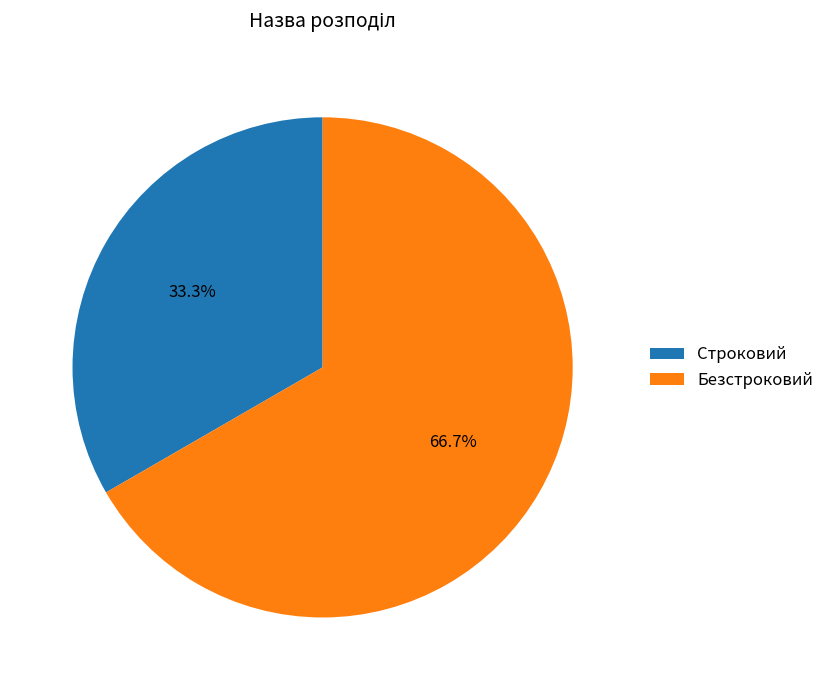

Which slice is the smallest?

Строковий